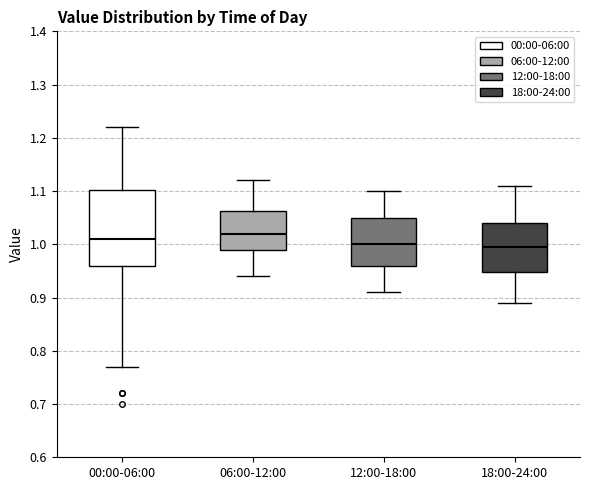

Which box is the tallest, from its lower edge to its upper edge?

00:00-06:00